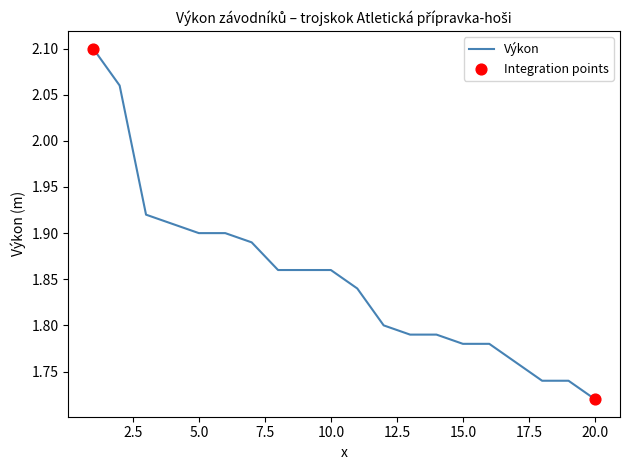

What is the difference between the maximum and minimum values?

0.4